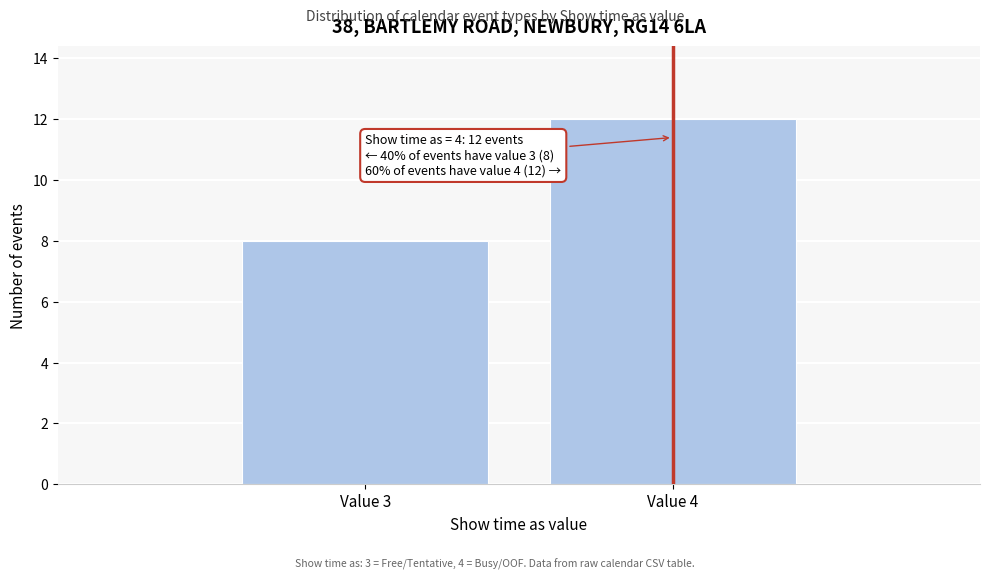

Reading left to right, list all the values displayed in this chart.

Value 3=8	Value 4=12